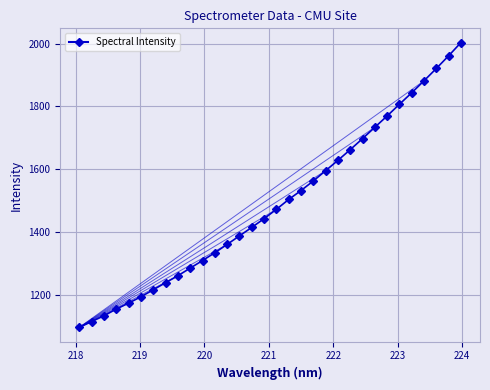

How many lines are shown in the chart?

1